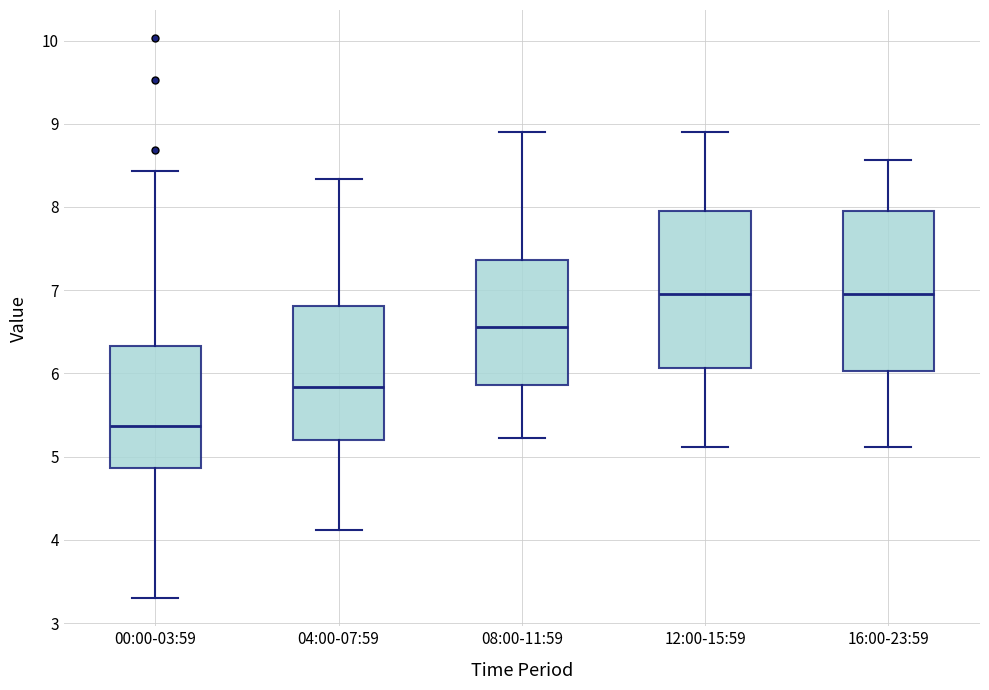

Which box has the lowest median line?

00:00-03:59